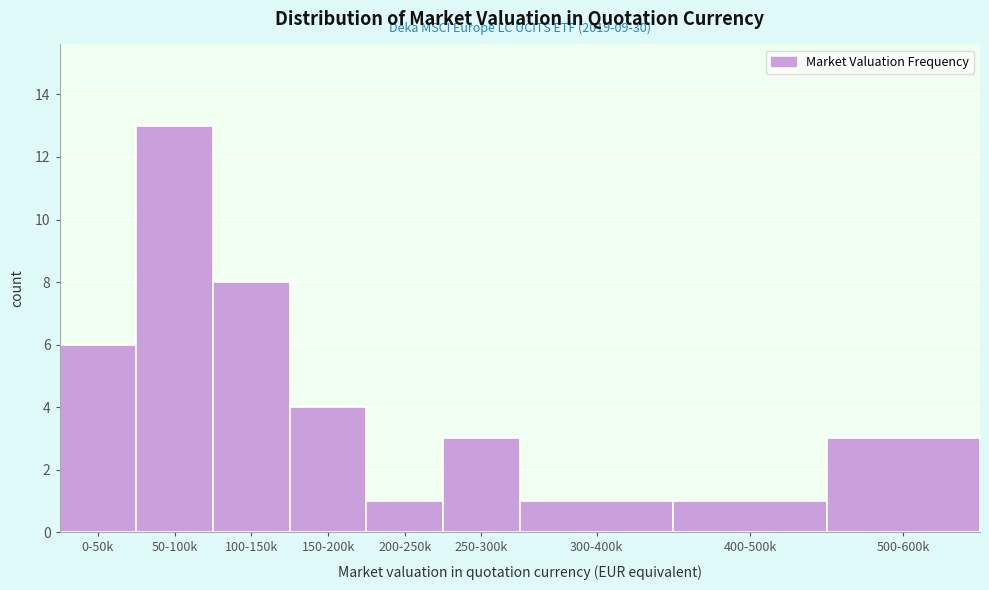

Reading right to left, list all the values displayed in this chart.

500-600k=3	400-500k=1	300-400k=1	250-300k=3	200-250k=1	150-200k=4	100-150k=8	50-100k=13	0-50k=6